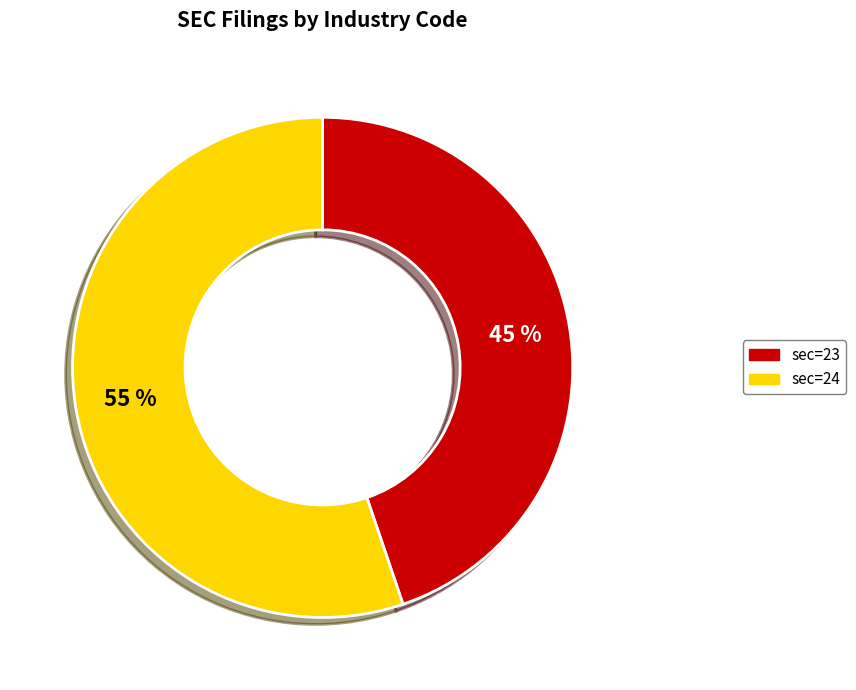

To the nearest percent, what portion does sec=24 represent?

55%